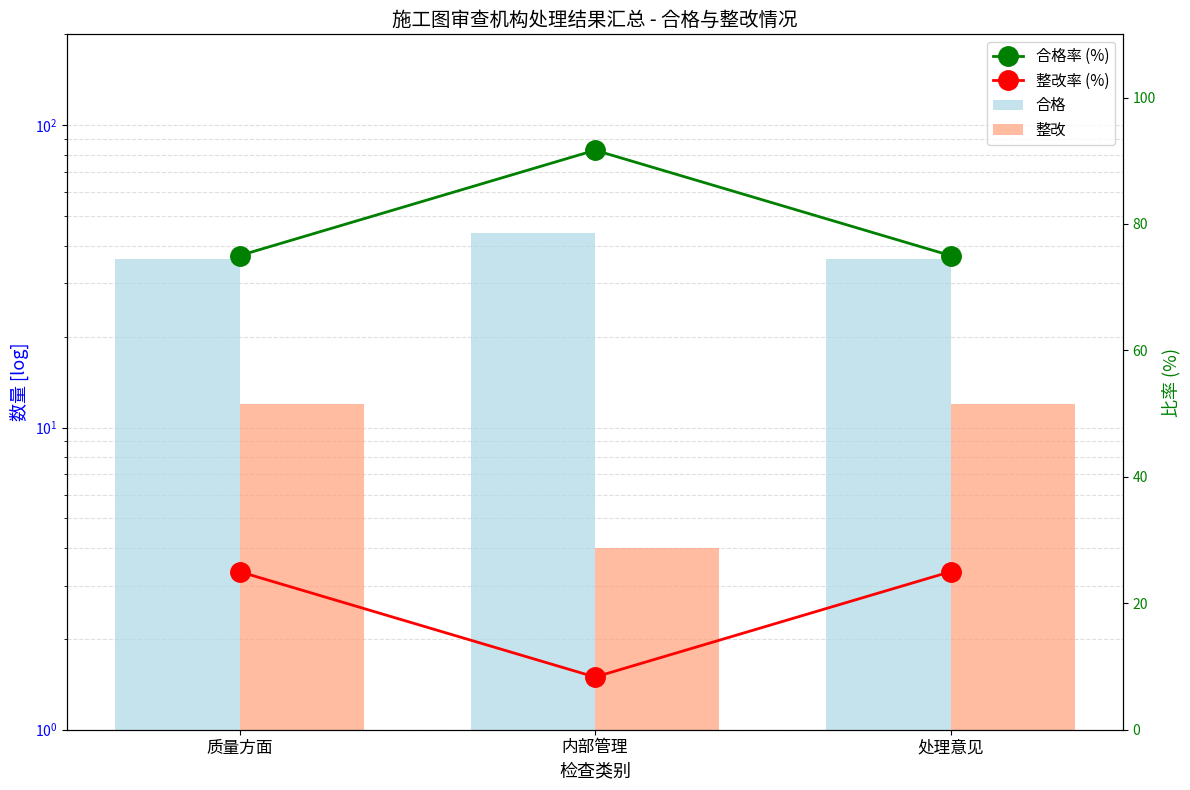

The value of 合格率 (%) at 内部管理 is 91.7. True or false?

True